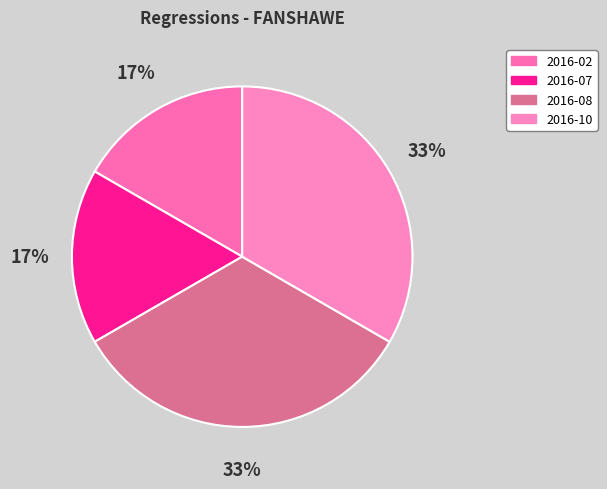

How many segments does this pie chart have?

4